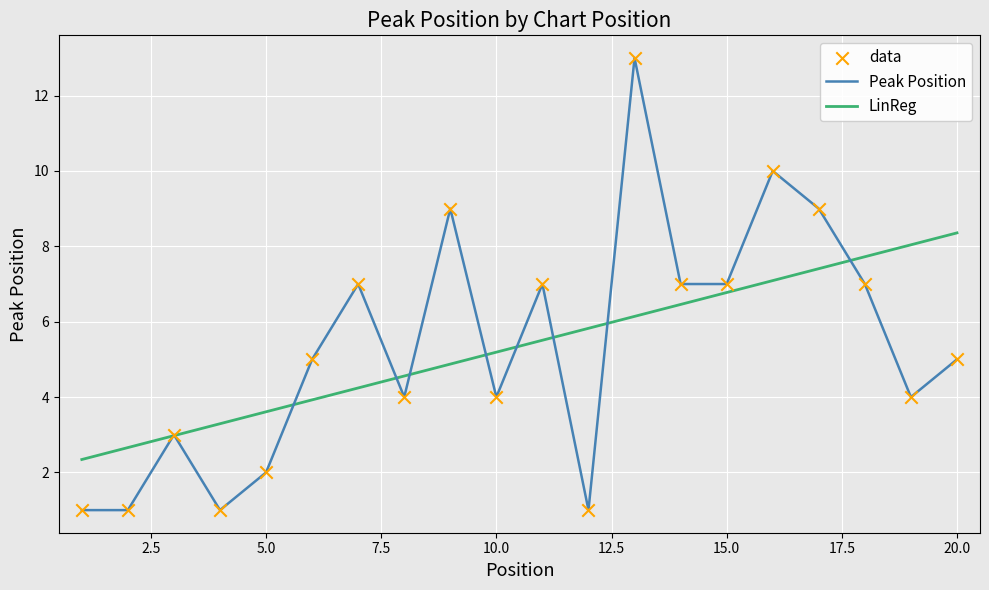

What is the change in value from 12 to 18?

+6